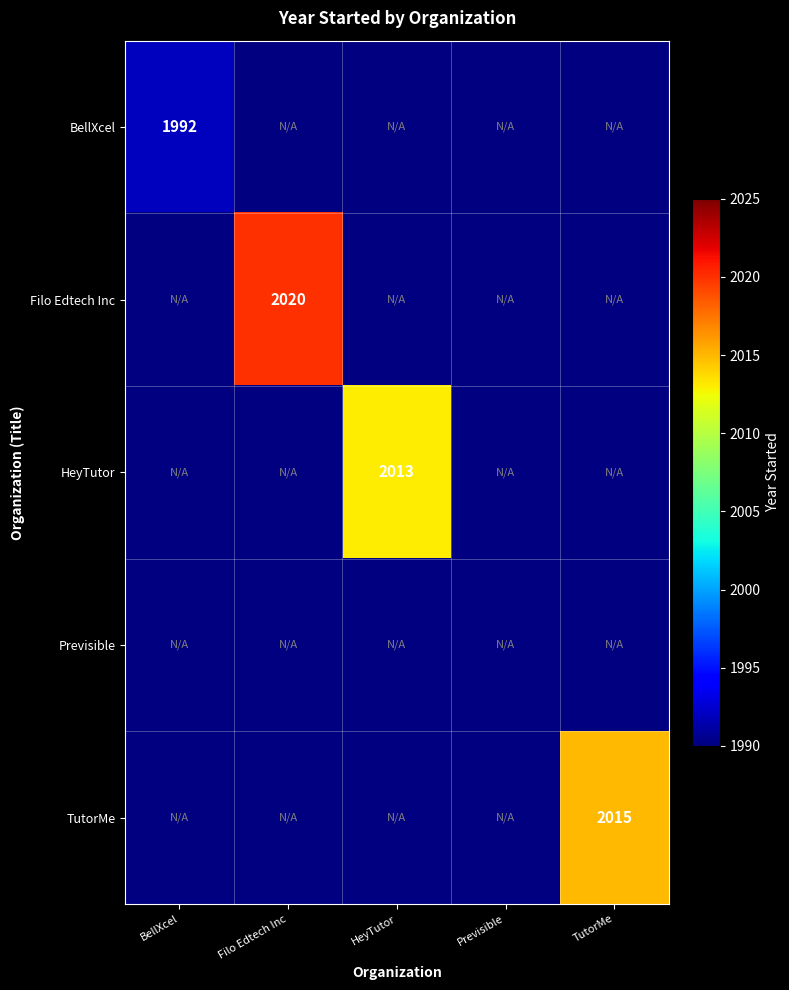

The value of Previsible at BellXcel is 0. True or false?

True